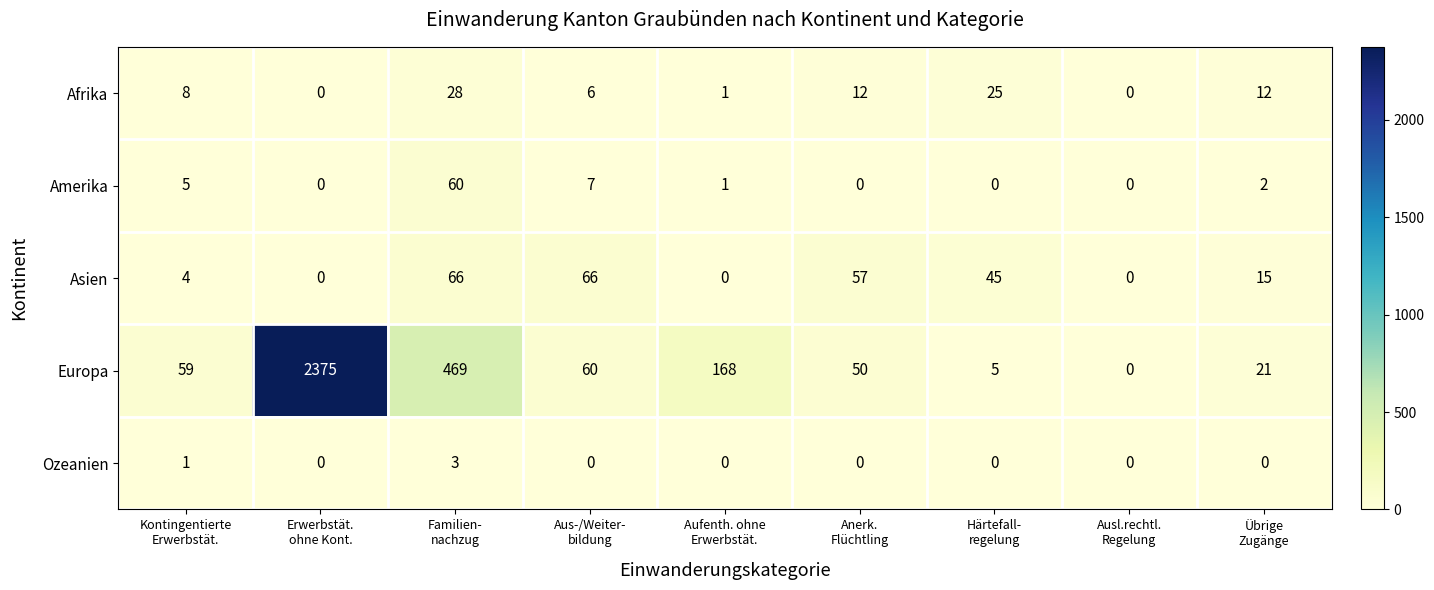

How many Ozeanien values are between 0 and 1?

8